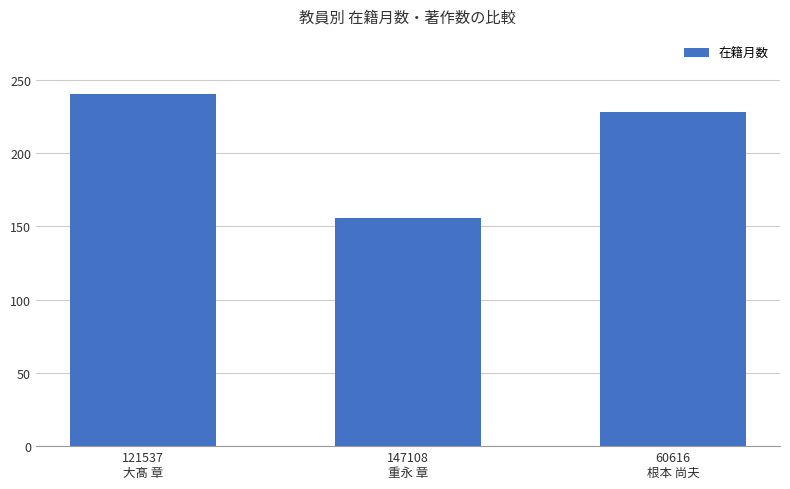

List the labels in order of value, smallest first.

147108
重永 章, 60616
根本 尚夫, 121537
大髙 章